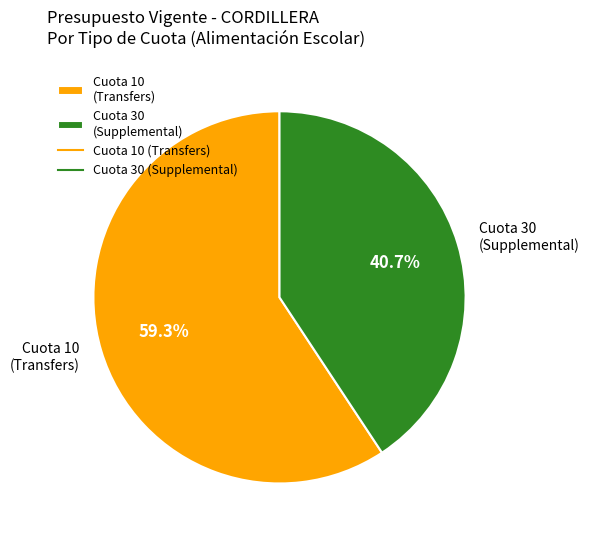

Which category has the smallest portion of the pie?

Cuota 30 (Supplemental)